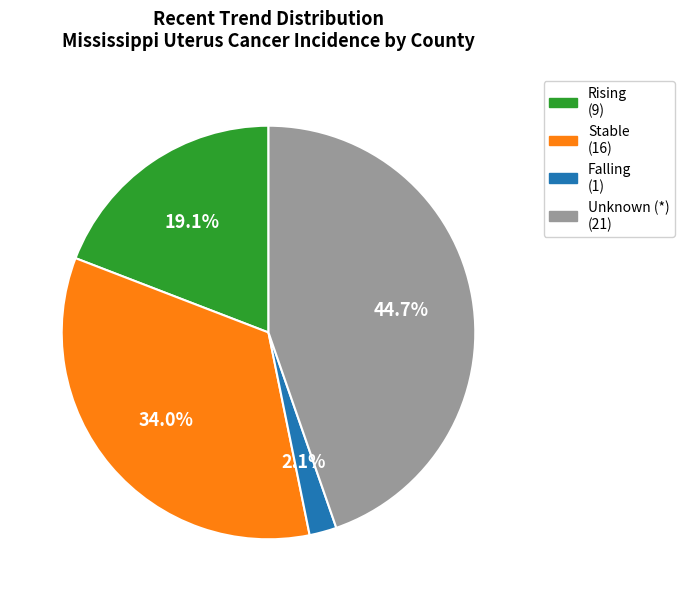

How many slices are in this pie chart?

4